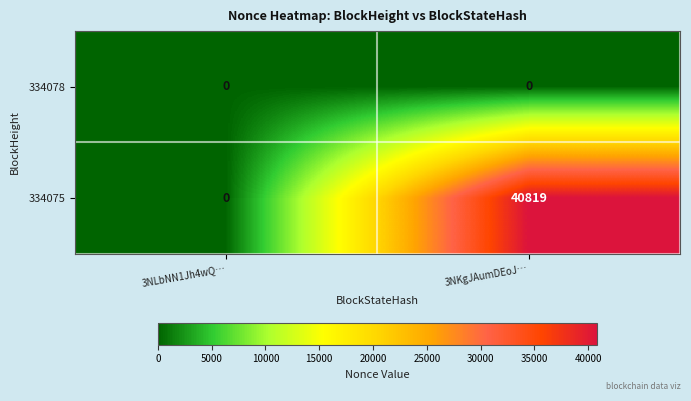

Where is 334075 nearest to the value 20409?

3NLbNN1Jh4wQ…